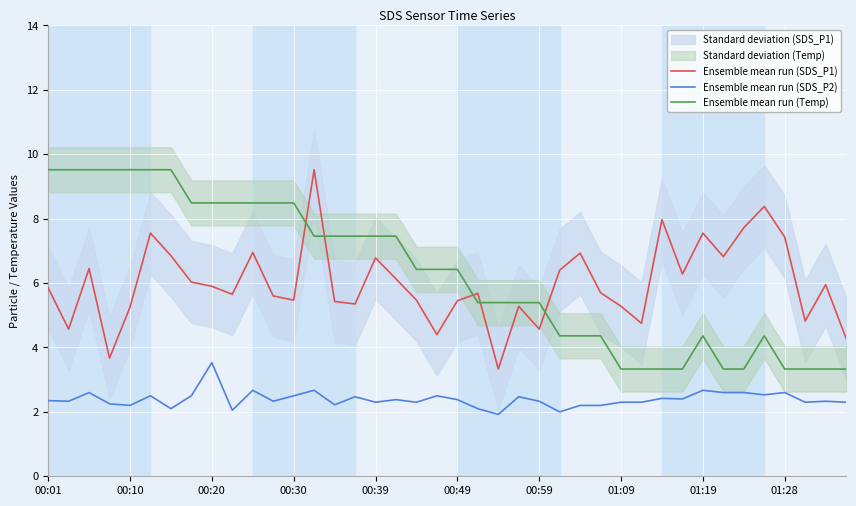

True or false: Ensemble mean run (Temp) and Ensemble mean run (SDS_P1) cross at least once.

True